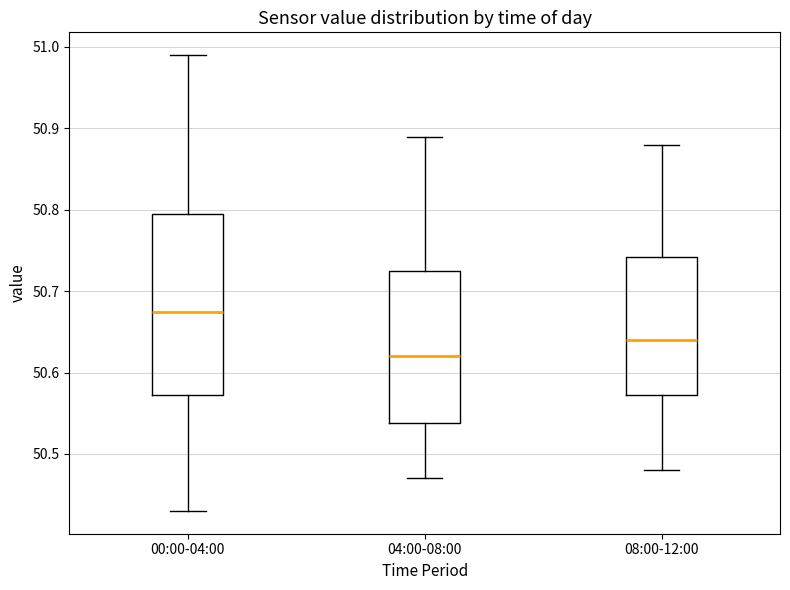

Which box's median line is the highest?

00:00-04:00